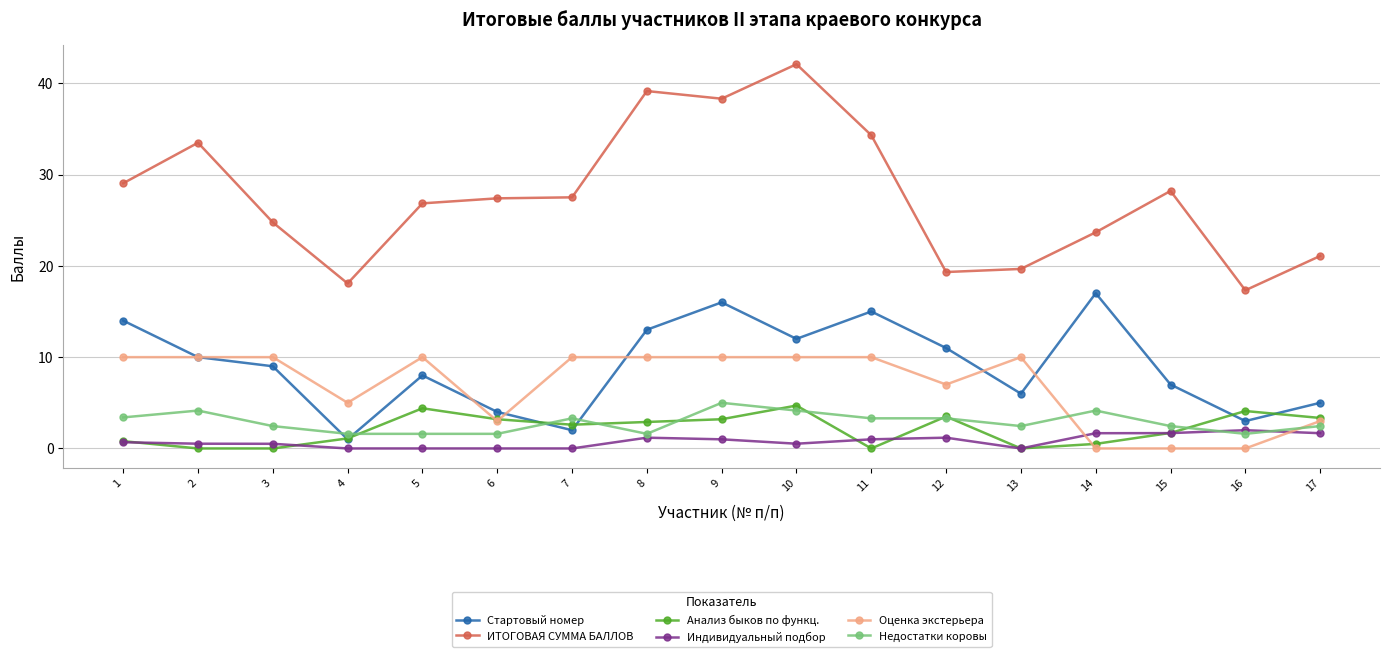

True or false: Анализ быков по функц. and Недостатки коровы intersect in this chart.

True